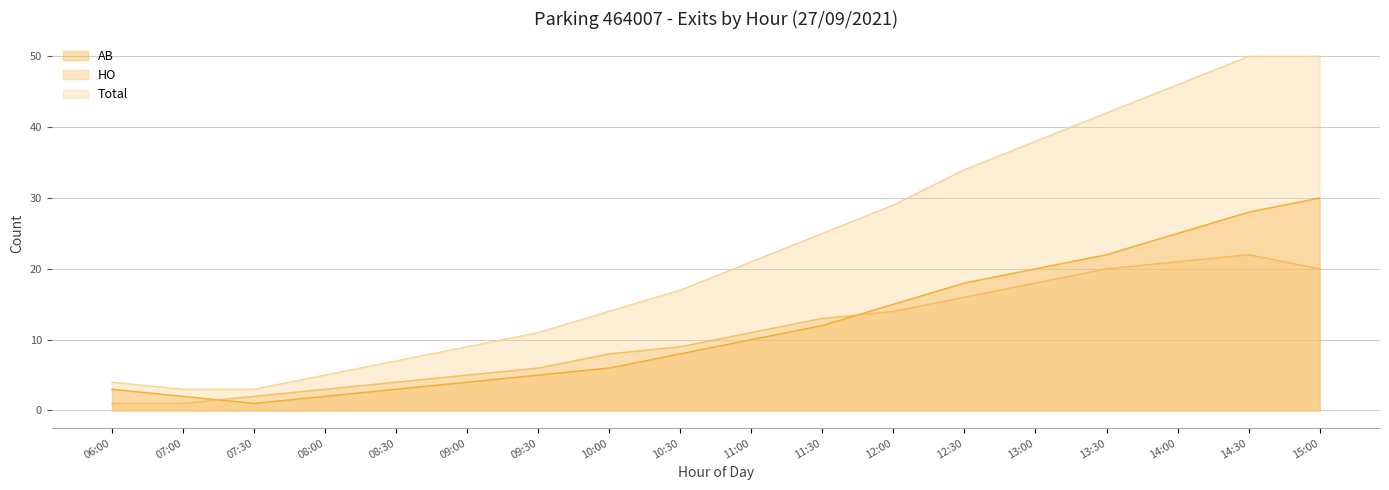

What is the average value of the HO series?

11